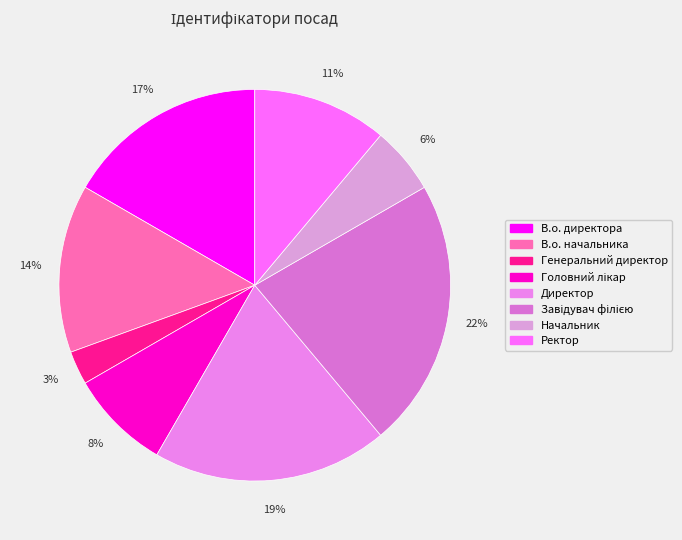

To the nearest percent, what is the difference between the largest and smallest slice percentages?

19%